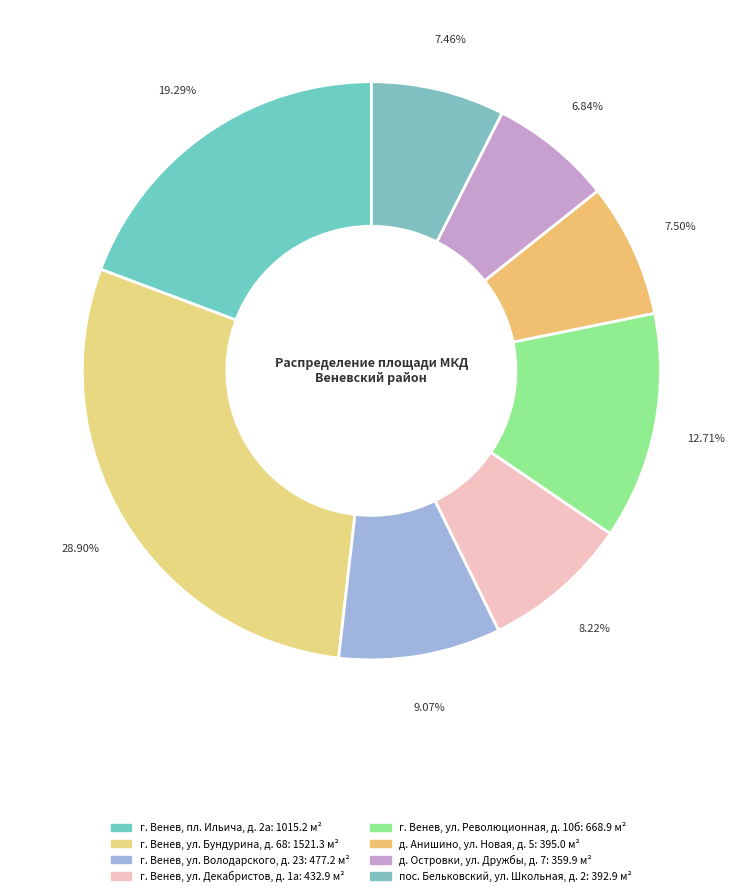

How much of the chart is everything except д. Островки, ул. Дружбы, д. 7?

93.2%